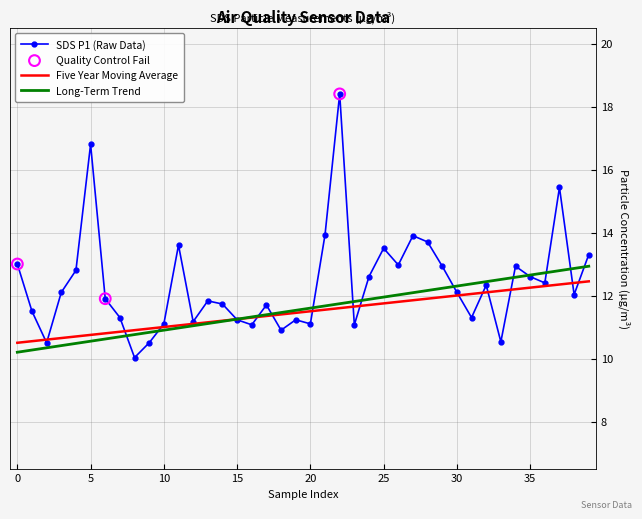

Which series has the largest range (max minus min)?

SDS P1 (Raw Data)